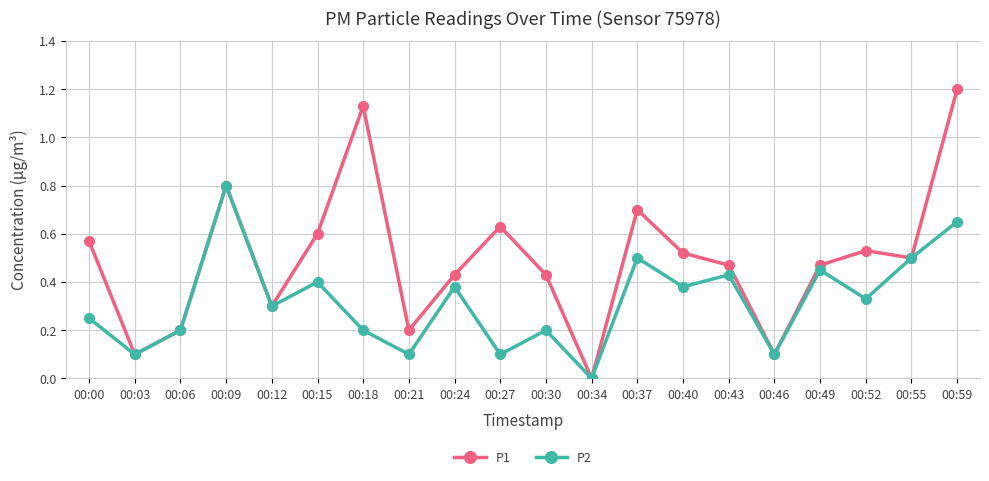

Which category has the highest value across all series?

00:59